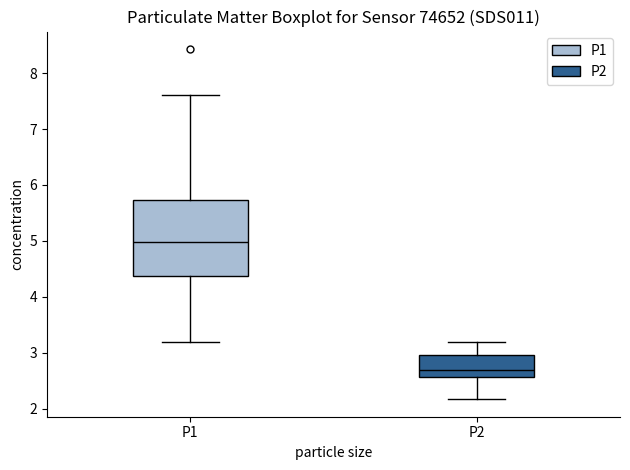

Where does the median line of the box for P1 sit on the y-axis? The values are not printed on the chart, so give them approximately, as read against the axis.

5.0